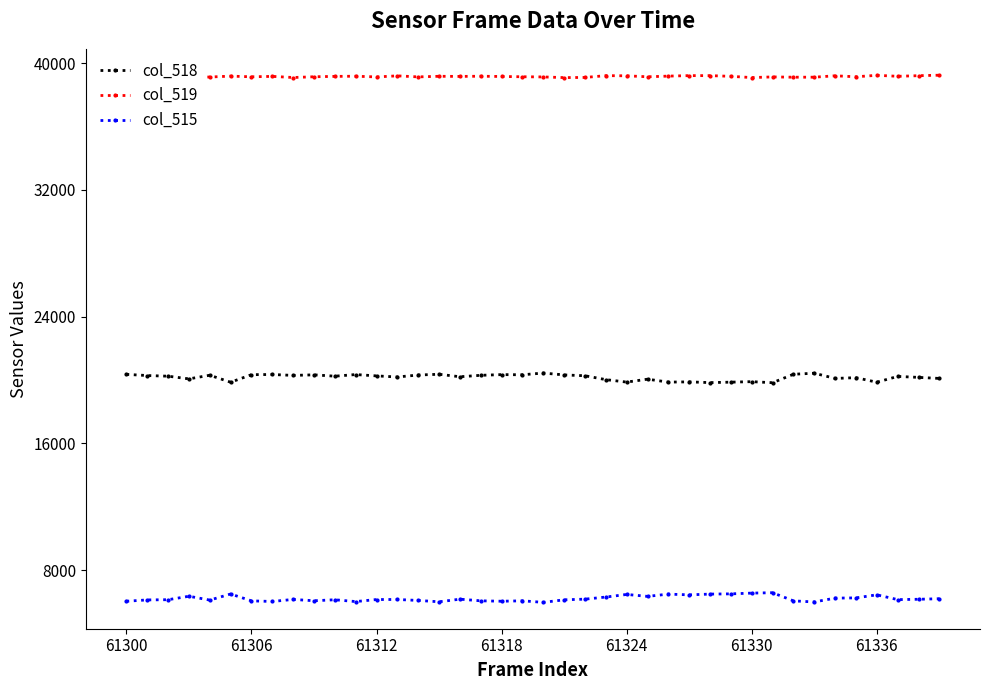

True or false: col_515 and col_519 intersect in this chart.

False